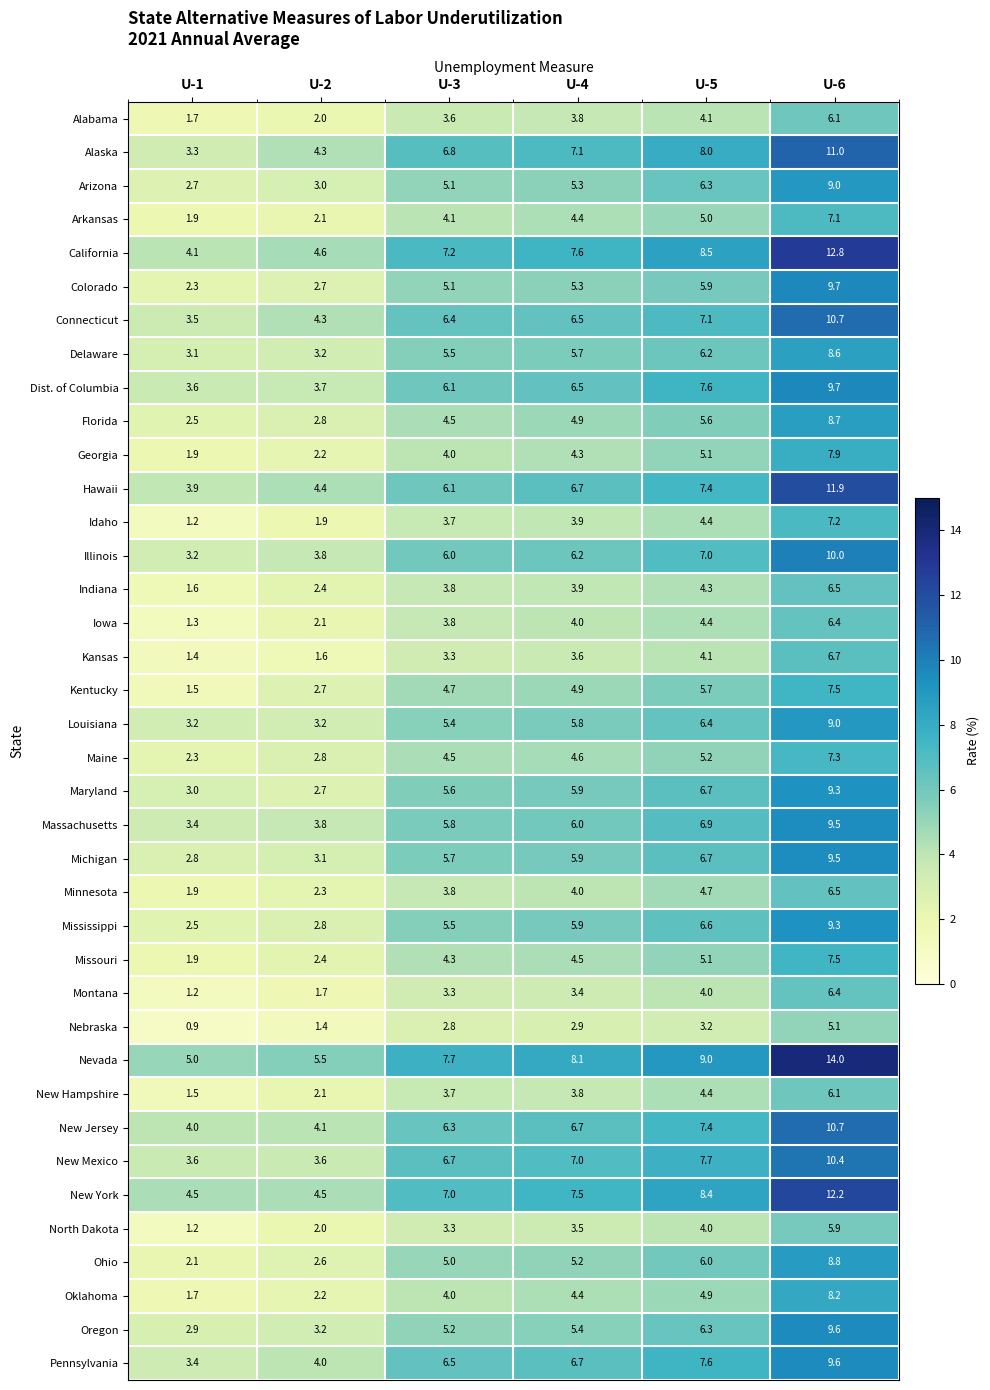

Which series has the widest spread of values?

Nevada